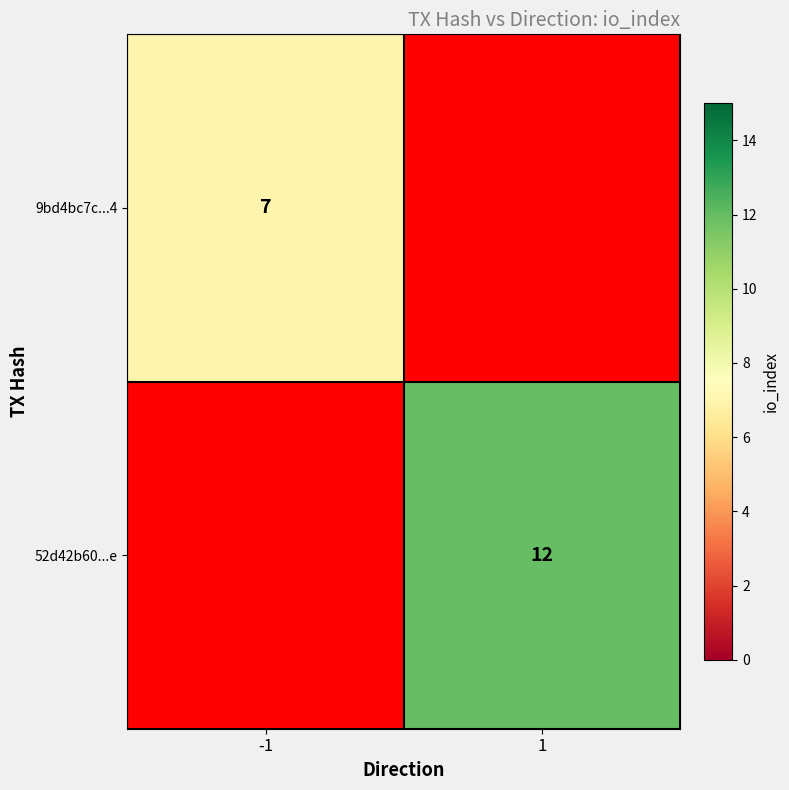

Is it true that 9bd4bc7c...4 equals 10 at -1?

False